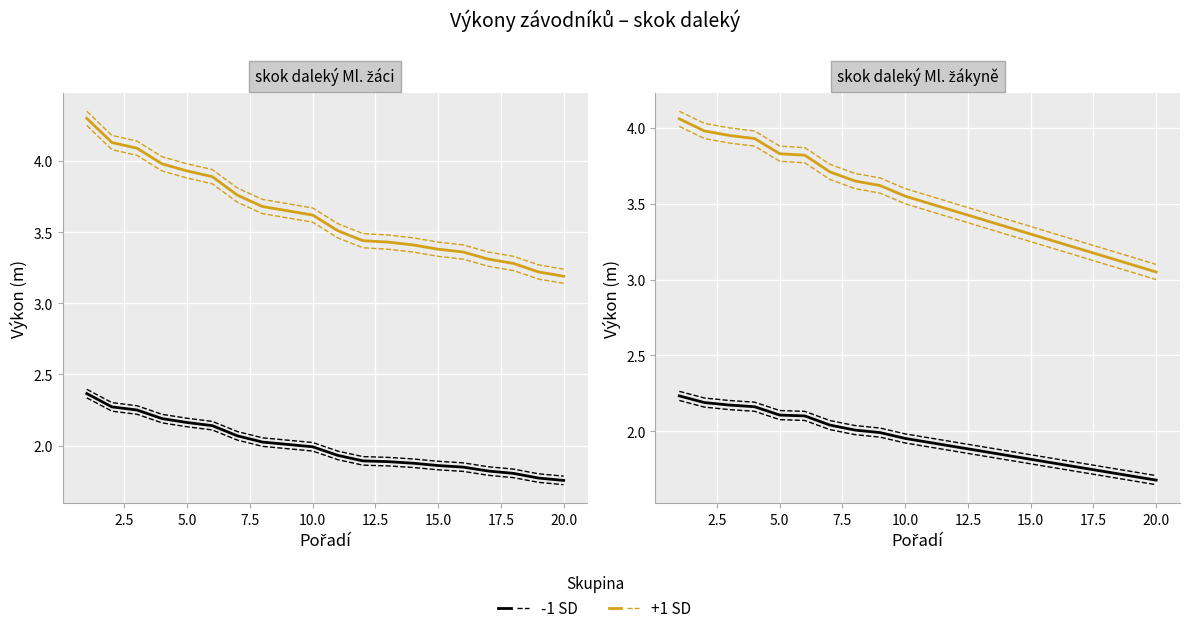

What is the minimum value shown in the chart?

1.7